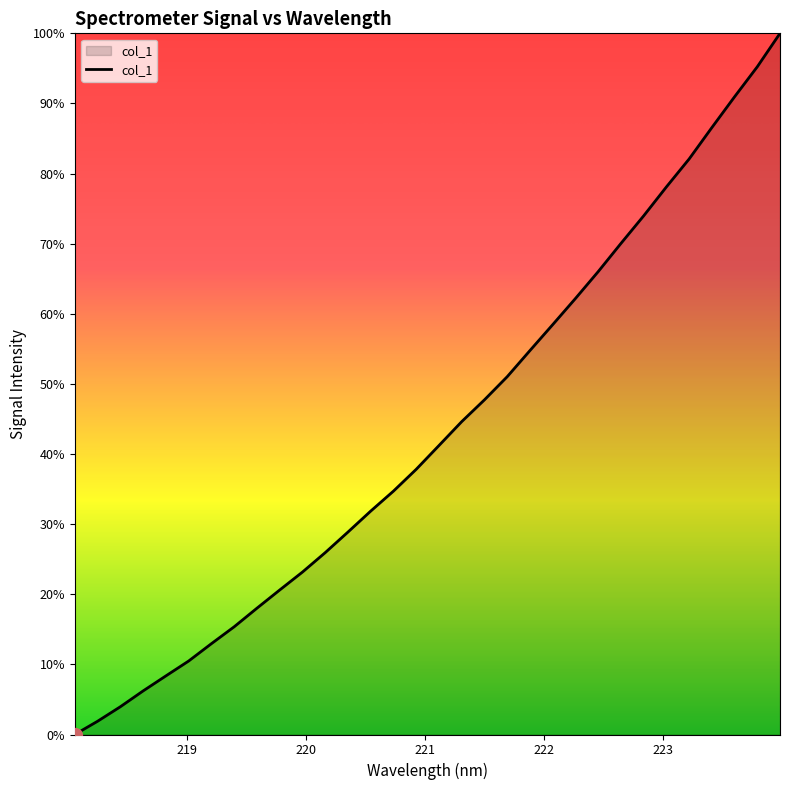

Is this an area chart (filled region under the line)?

Yes